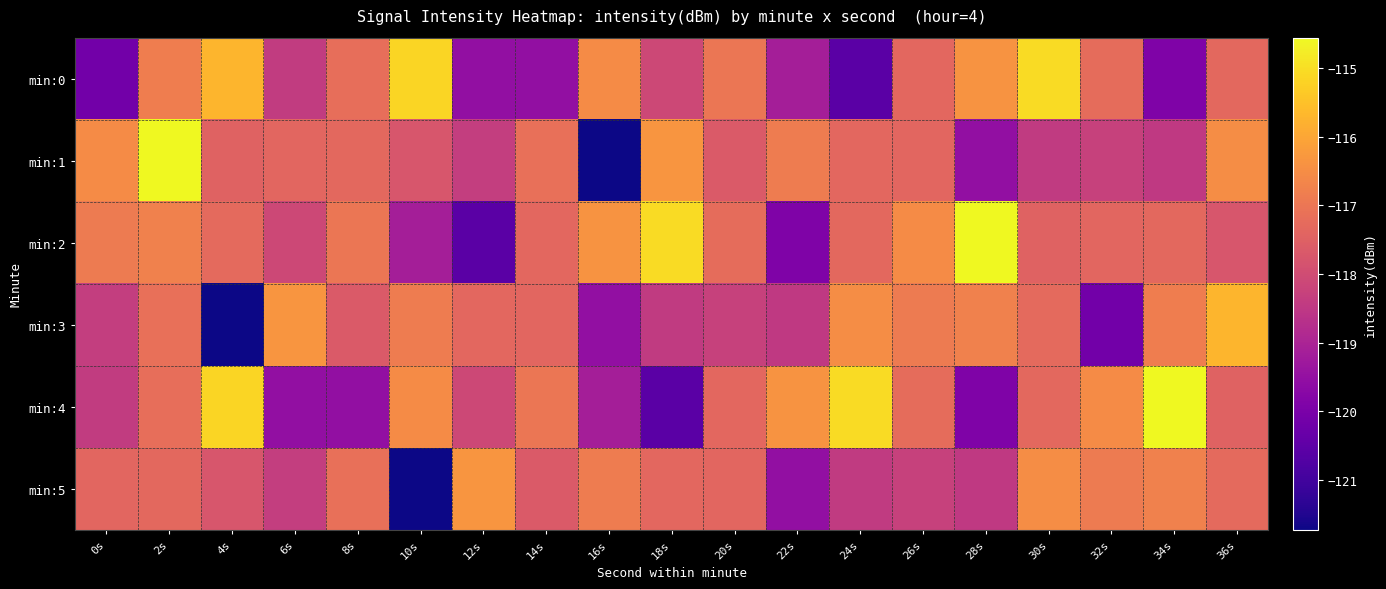

Reading right to left, transcribe all the data shown in this chart.

min:0: 36s=-117.3	34s=-119.9	32s=-117.2	30s=-115.0	28s=-116.4	26s=-117.3	24s=-120.6	22s=-119.1	20s=-117.0	18s=-118.1	16s=-116.5	14s=-119.5	12s=-119.5	10s=-115.1	8s=-117.2	6s=-118.4	4s=-115.7	2s=-116.8	0s=-120.2
min:1: 36s=-116.5	34s=-118.5	32s=-118.3	30s=-118.4	28s=-119.5	26s=-117.4	24s=-117.3	22s=-116.9	20s=-117.6	18s=-116.3	16s=-121.7	14s=-117.2	12s=-118.3	10s=-117.8	8s=-117.3	6s=-117.4	4s=-117.5	2s=-114.6	0s=-116.5
min:2: 36s=-117.8	34s=-117.3	32s=-117.4	30s=-117.5	28s=-114.6	26s=-116.5	24s=-117.3	22s=-119.9	20s=-117.2	18s=-115.0	16s=-116.4	14s=-117.3	12s=-120.6	10s=-119.1	8s=-117.0	6s=-118.1	4s=-117.3	2s=-116.7	0s=-116.9
min:3: 36s=-115.7	34s=-116.8	32s=-120.2	30s=-117.3	28s=-116.7	26s=-116.9	24s=-116.5	22s=-118.5	20s=-118.3	18s=-118.4	16s=-119.5	14s=-117.4	12s=-117.3	10s=-116.9	8s=-117.6	6s=-116.3	4s=-121.7	2s=-117.2	0s=-118.3
min:4: 36s=-117.5	34s=-114.6	32s=-116.5	30s=-117.3	28s=-119.9	26s=-117.2	24s=-115.0	22s=-116.4	20s=-117.3	18s=-120.6	16s=-119.1	14s=-117.0	12s=-118.1	10s=-116.5	8s=-119.5	6s=-119.5	4s=-115.1	2s=-117.2	0s=-118.4
min:5: 36s=-117.3	34s=-116.7	32s=-116.9	30s=-116.5	28s=-118.5	26s=-118.3	24s=-118.4	22s=-119.5	20s=-117.4	18s=-117.3	16s=-116.9	14s=-117.6	12s=-116.3	10s=-121.7	8s=-117.2	6s=-118.3	4s=-117.8	2s=-117.3	0s=-117.4